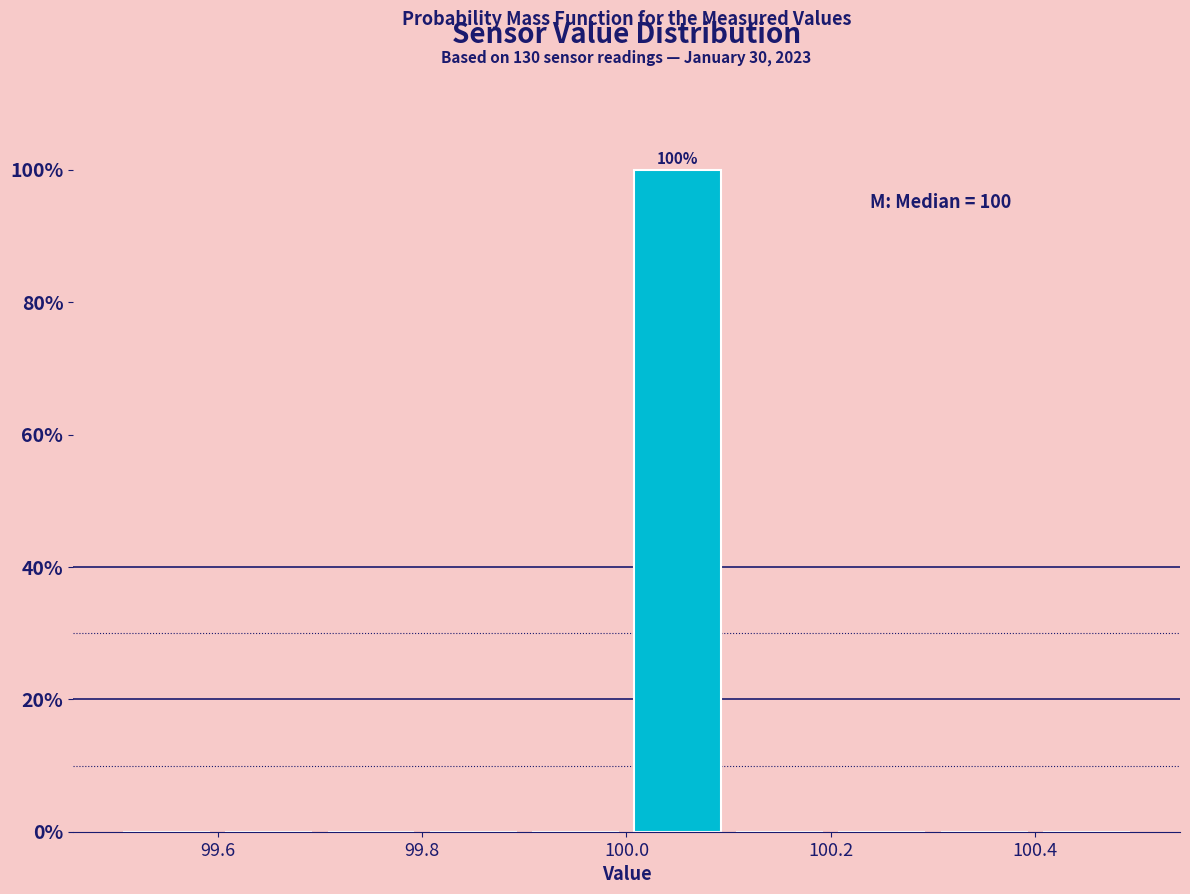

Over which range of the x-axis is the bar tallest?

100.0 to 100.1